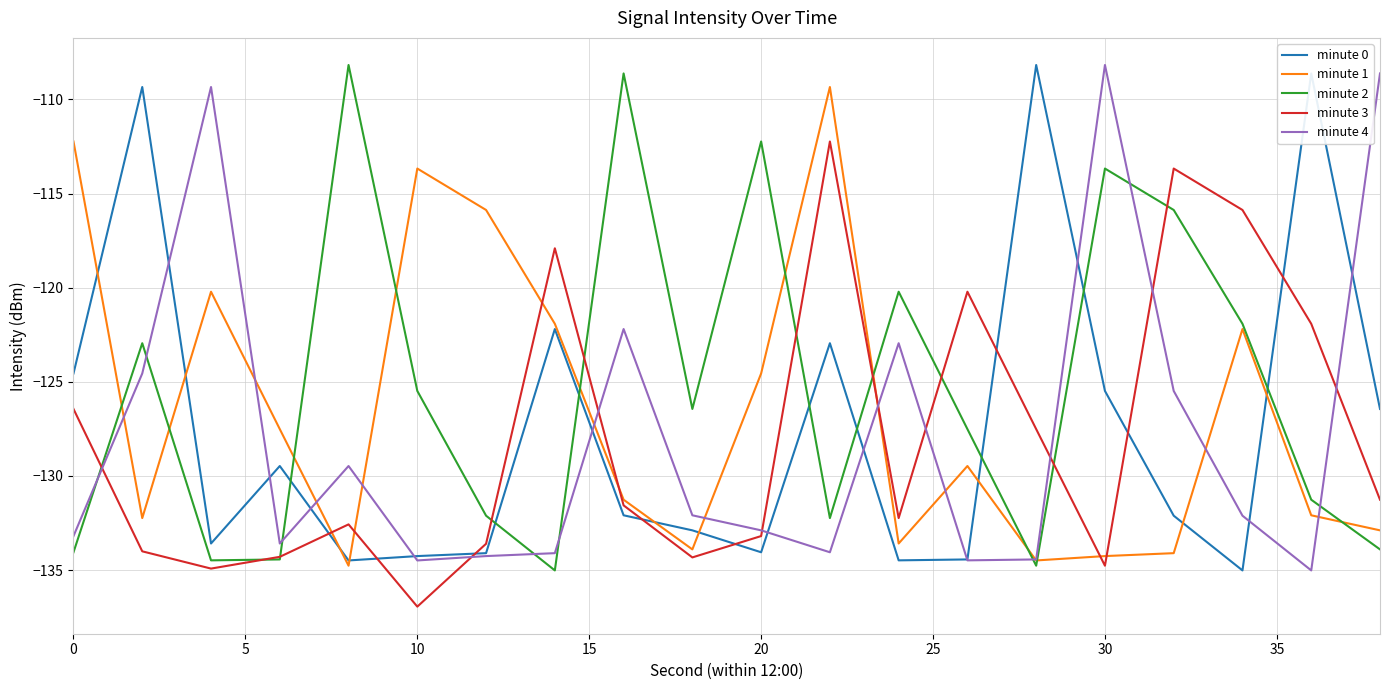

How many intersections are there between minute 3 and minute 0?

8